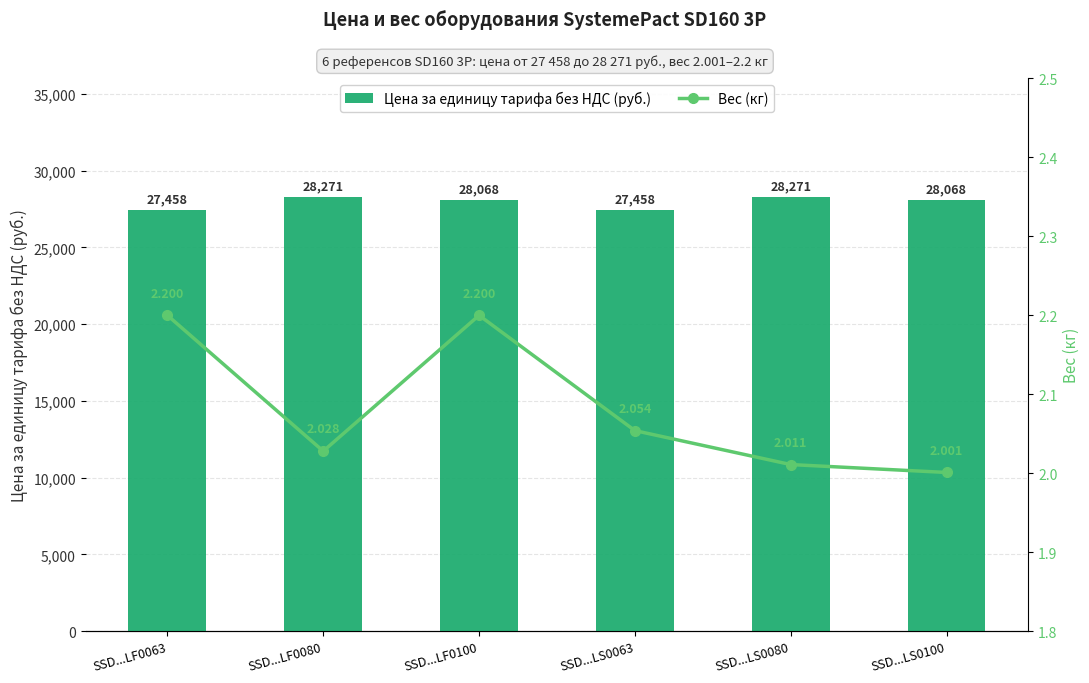

The Вес (кг) series shows 1.1 at SSD...LF0100. True or false?

False